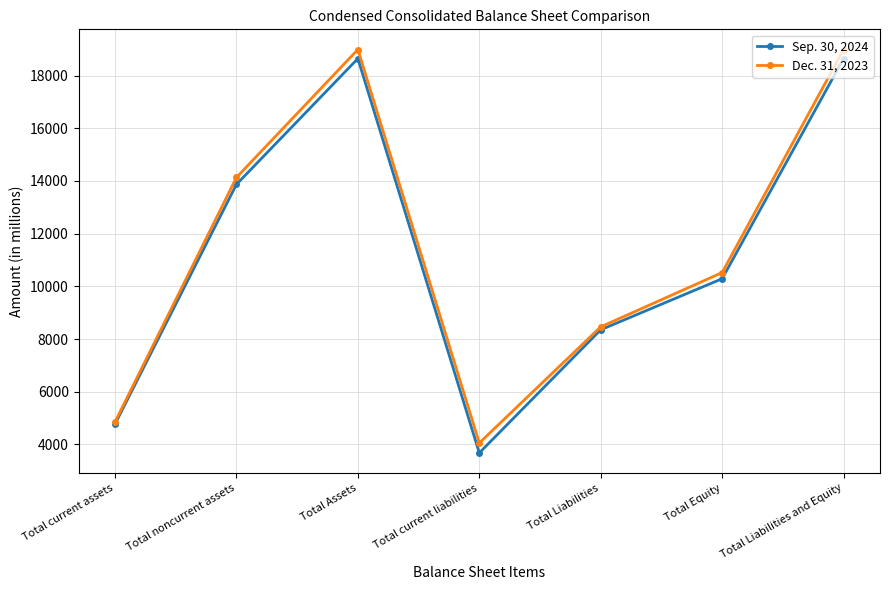

What is the sum of all Dec. 31, 2023 values?

80008